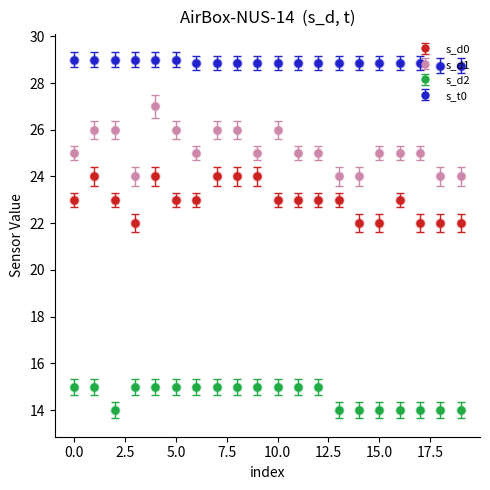

At how many categories does at least one series exceed 21?

20